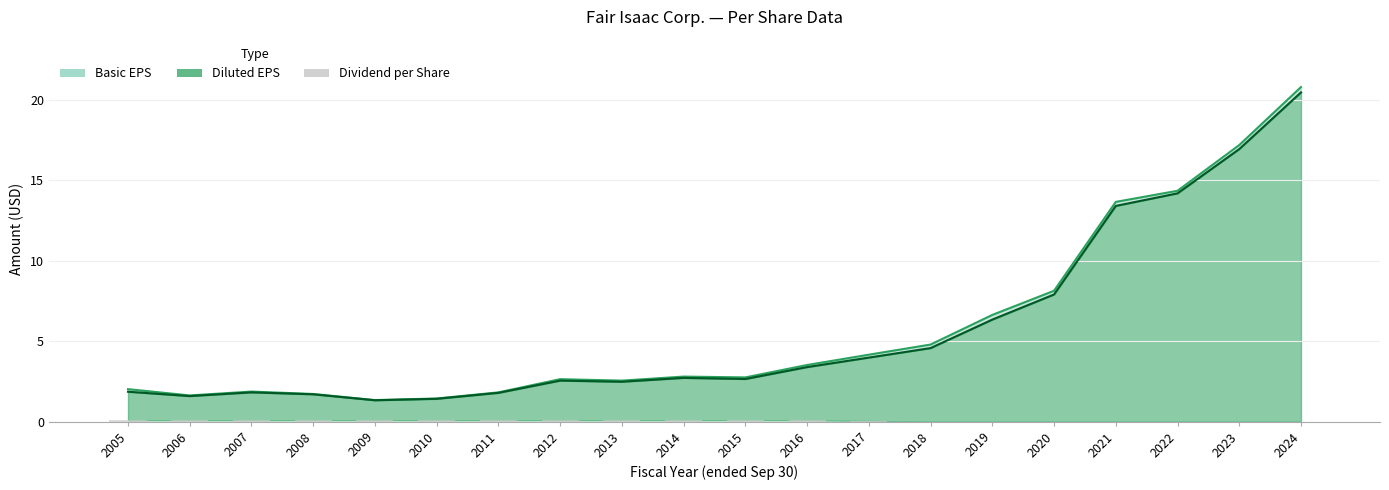

How many values are between 0 and 1?

20